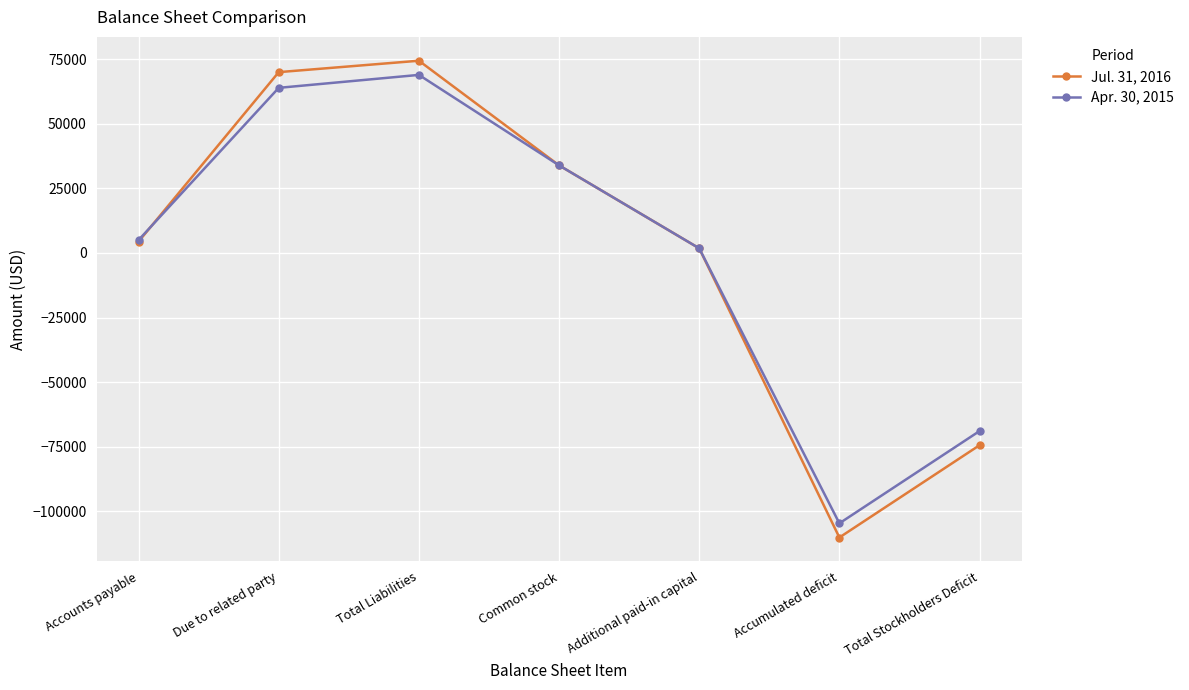

Where is Apr. 30, 2015 nearest to the value -17850?

Additional paid-in capital